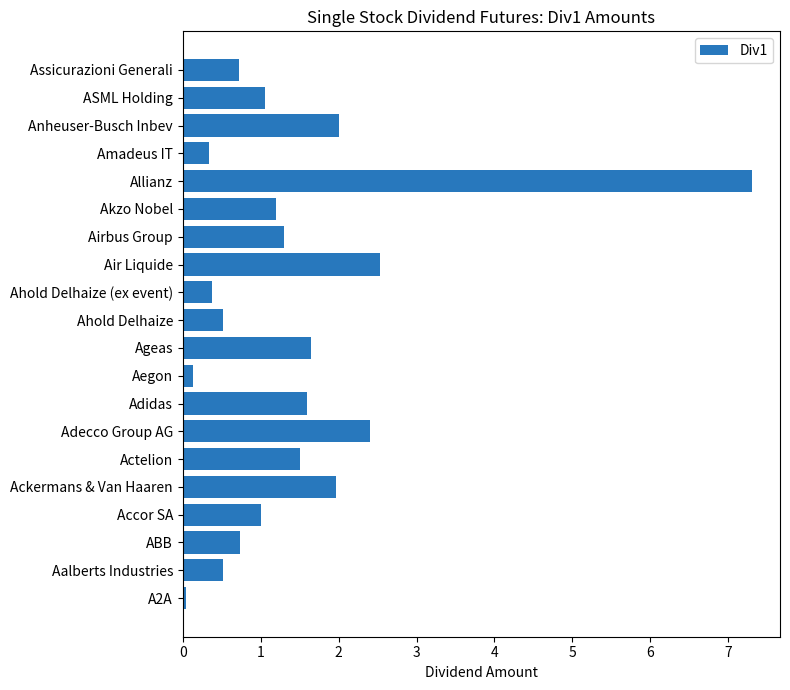

Are the bars horizontal?

Yes